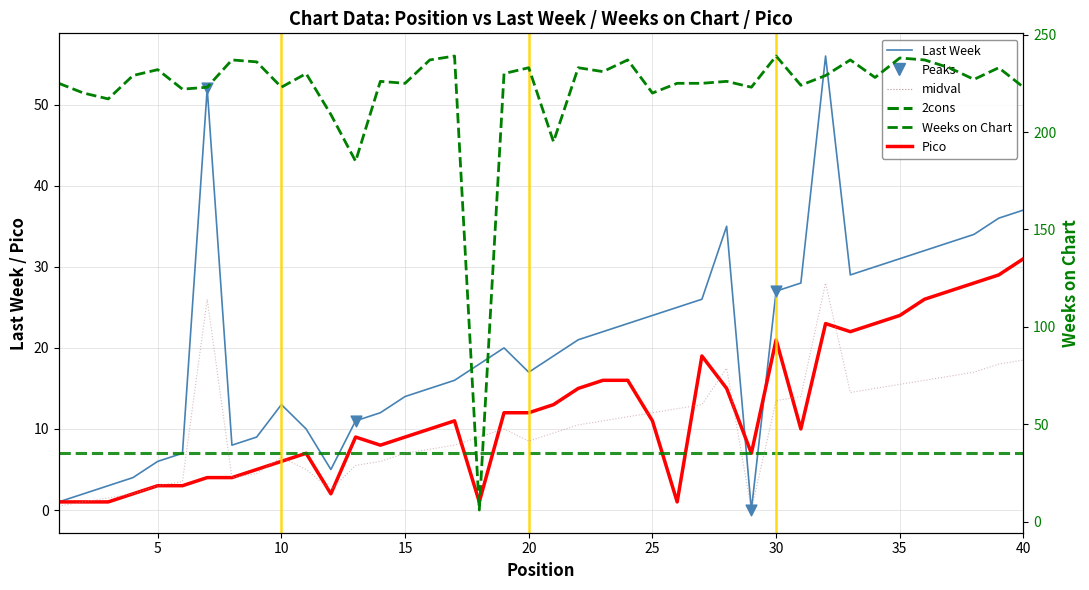

Which series contains the lowest Y value?

Last Week